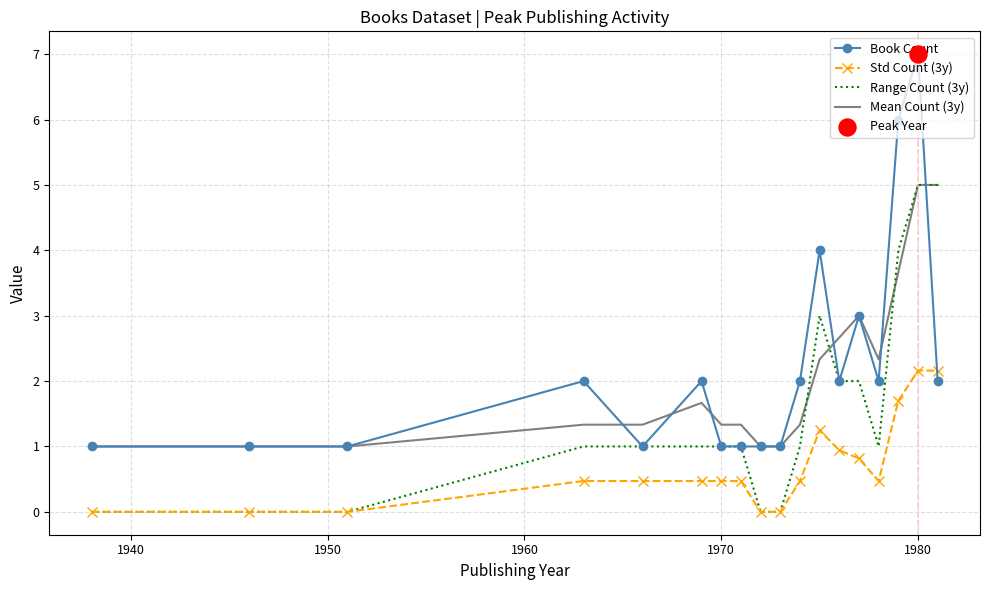

Which series has the largest range (max minus min)?

Book Count